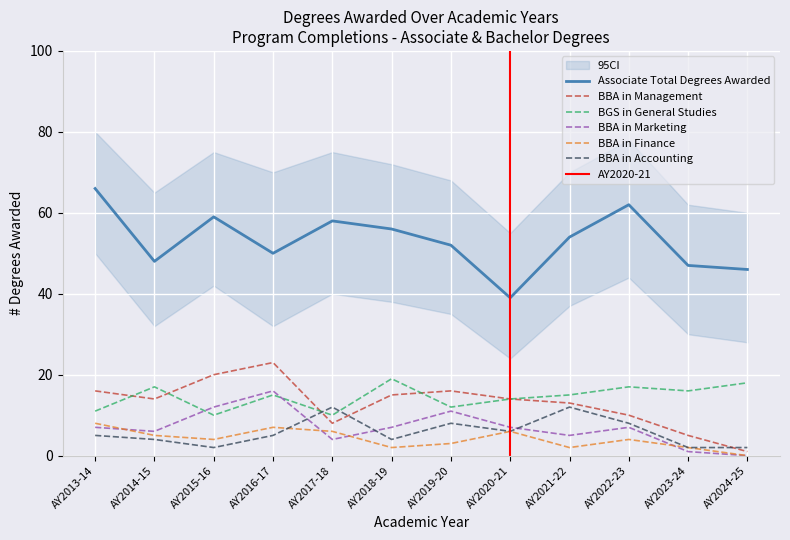

What is the difference between the highest and lowest values at AY2015-16?

57